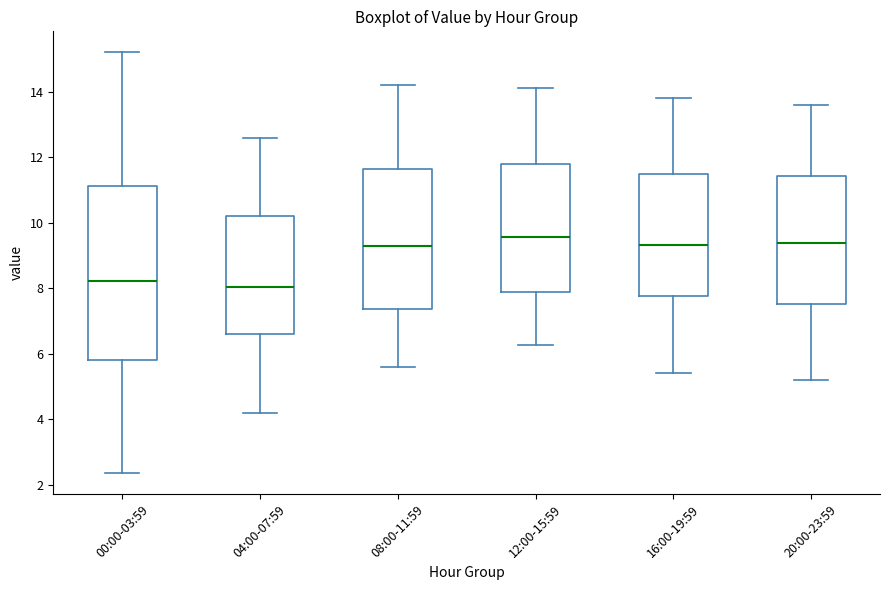

Which box is the tallest, from its lower edge to its upper edge?

00:00-03:59